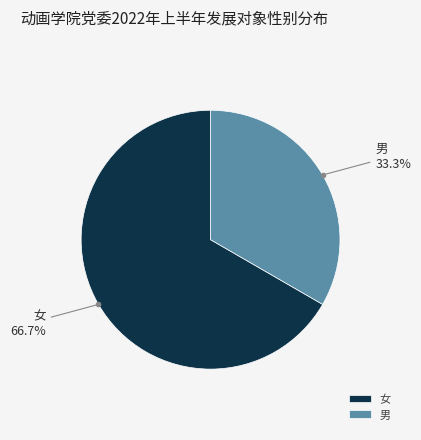

Is there any slice that represents more than half of the pie?

Yes